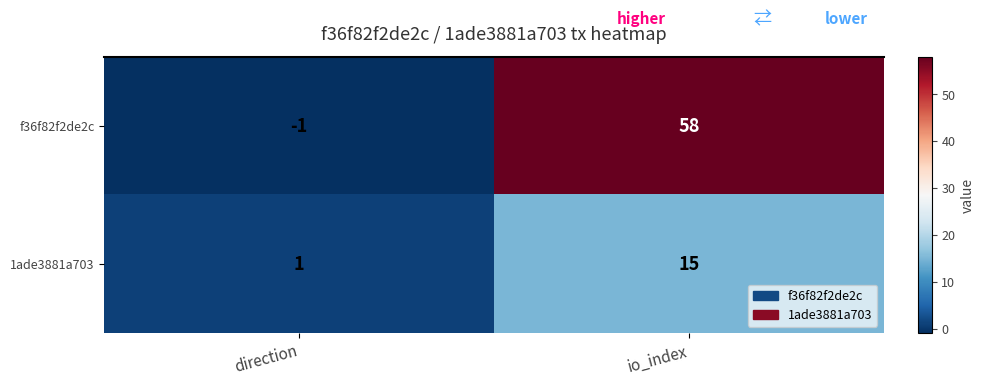

Which series has the largest total across all categories?

f36f82f2de2c